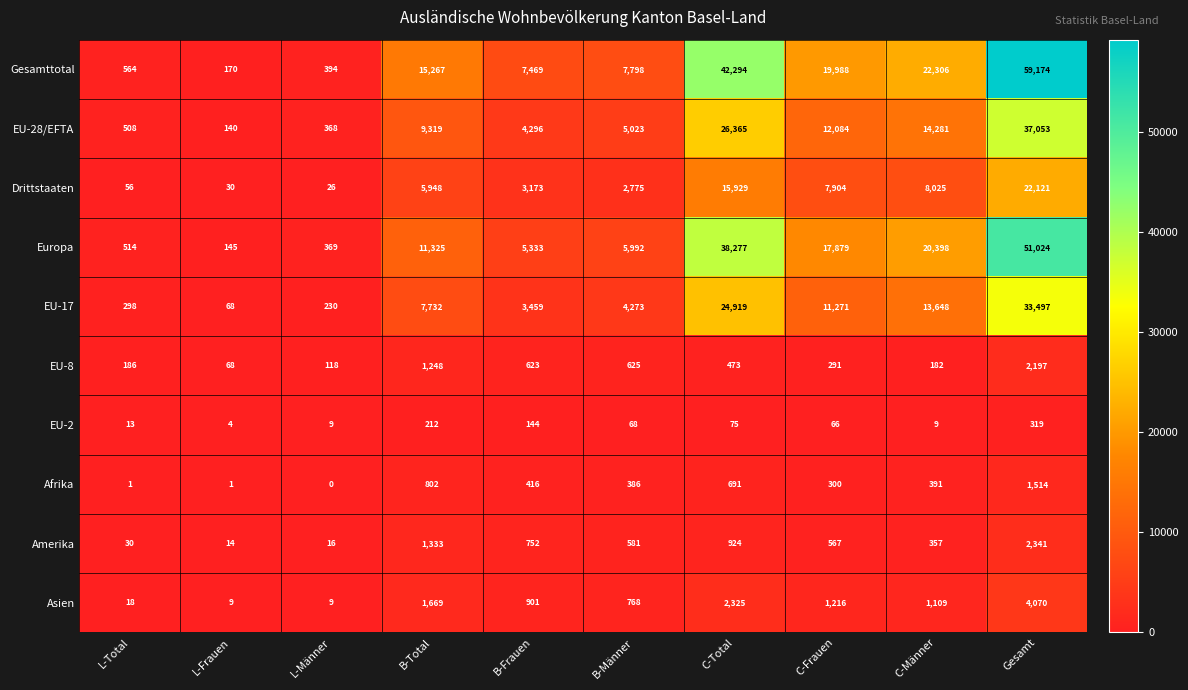

Which series has the widest spread of values?

Gesamttotal